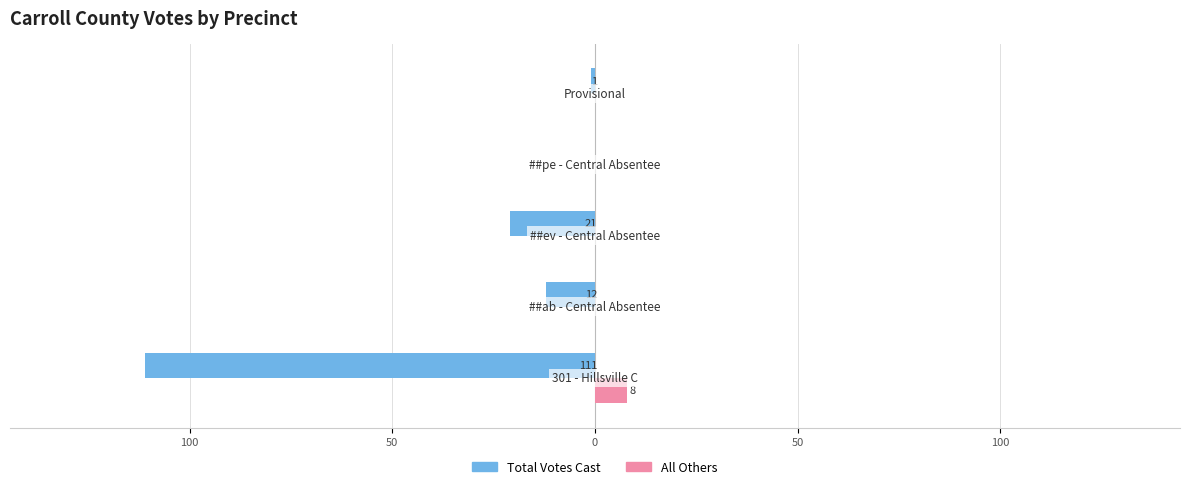

What are all the series names shown in the legend?

Total Votes Cast, All Others